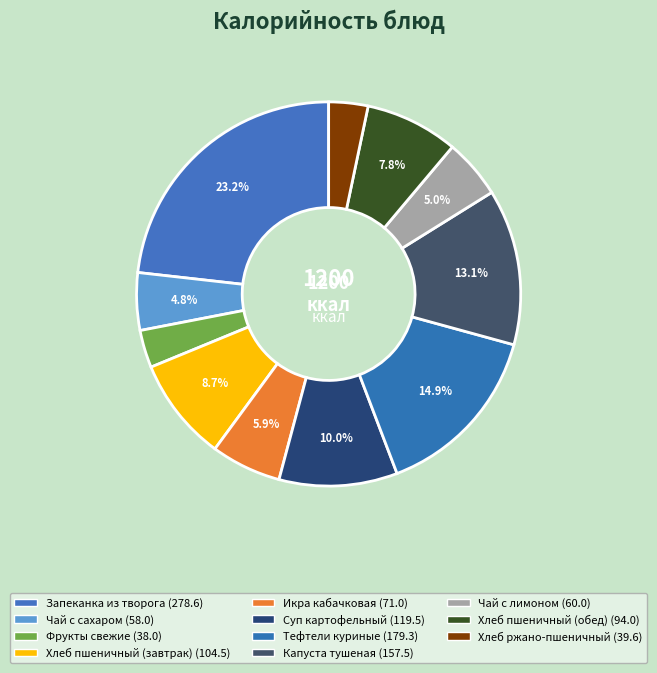

To the nearest percent, what portion does Чай с сахаром represent?

5%